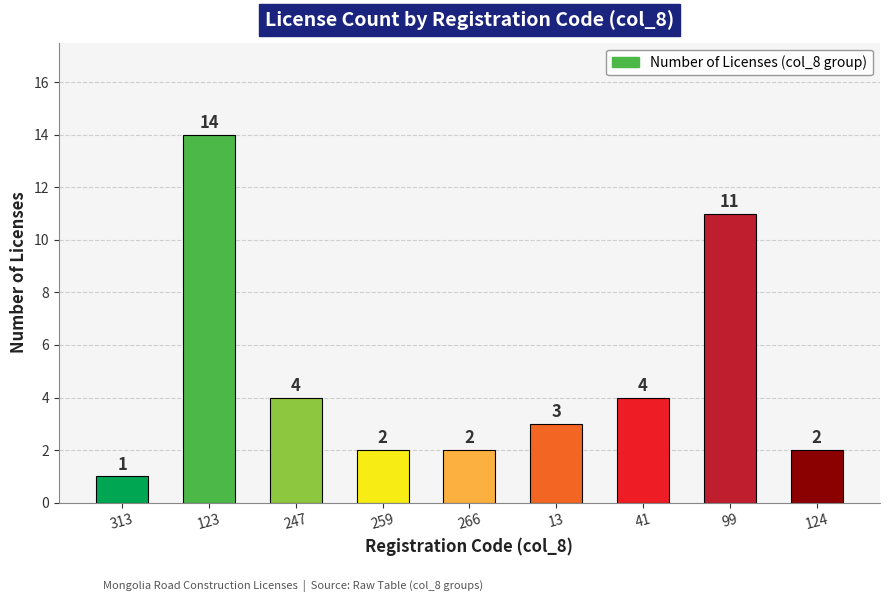

What position from the left is 313?

1